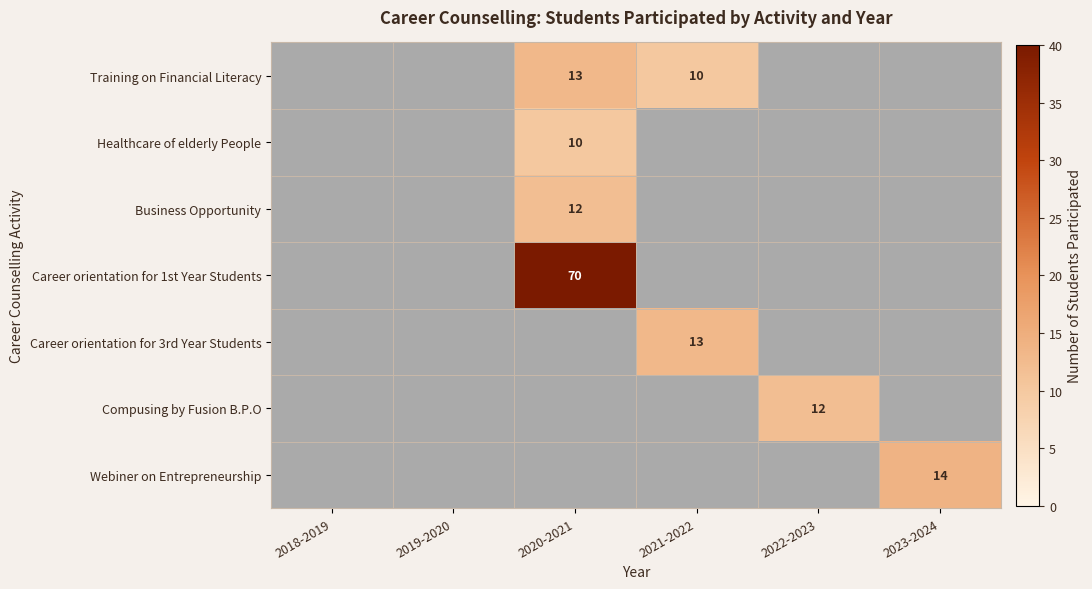

The Healthcare of elderly People series shows 10 at 2020-2021. True or false?

True